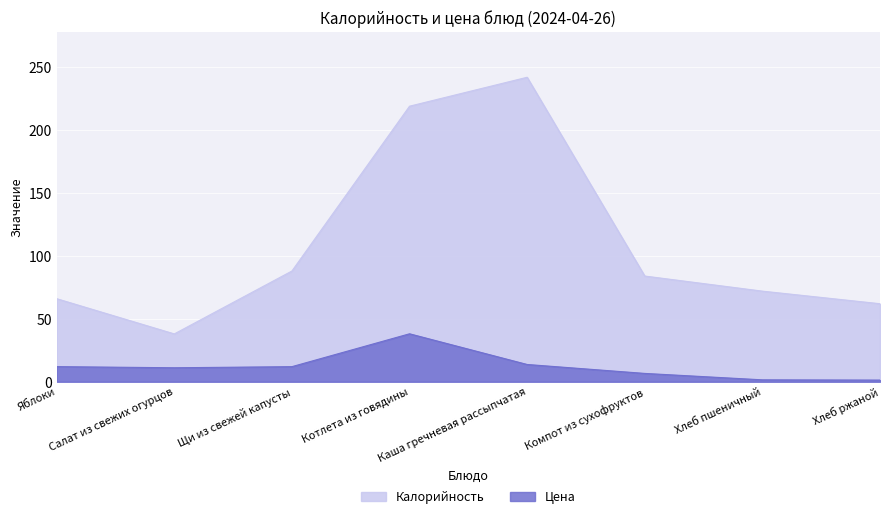

What is the lowest value of the Калорийность series?

38.0